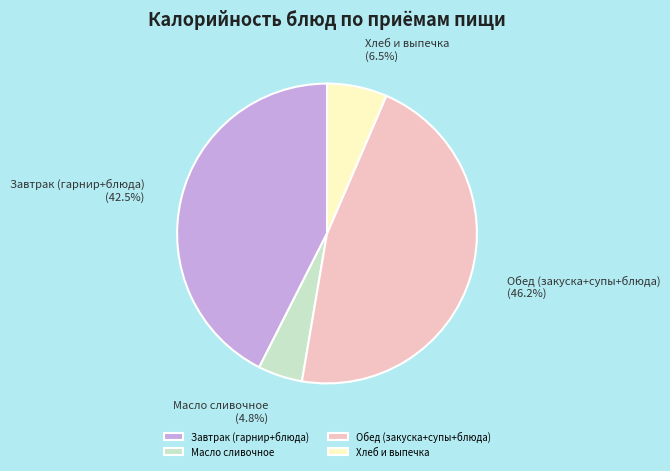

Does any single category account for the majority?

No